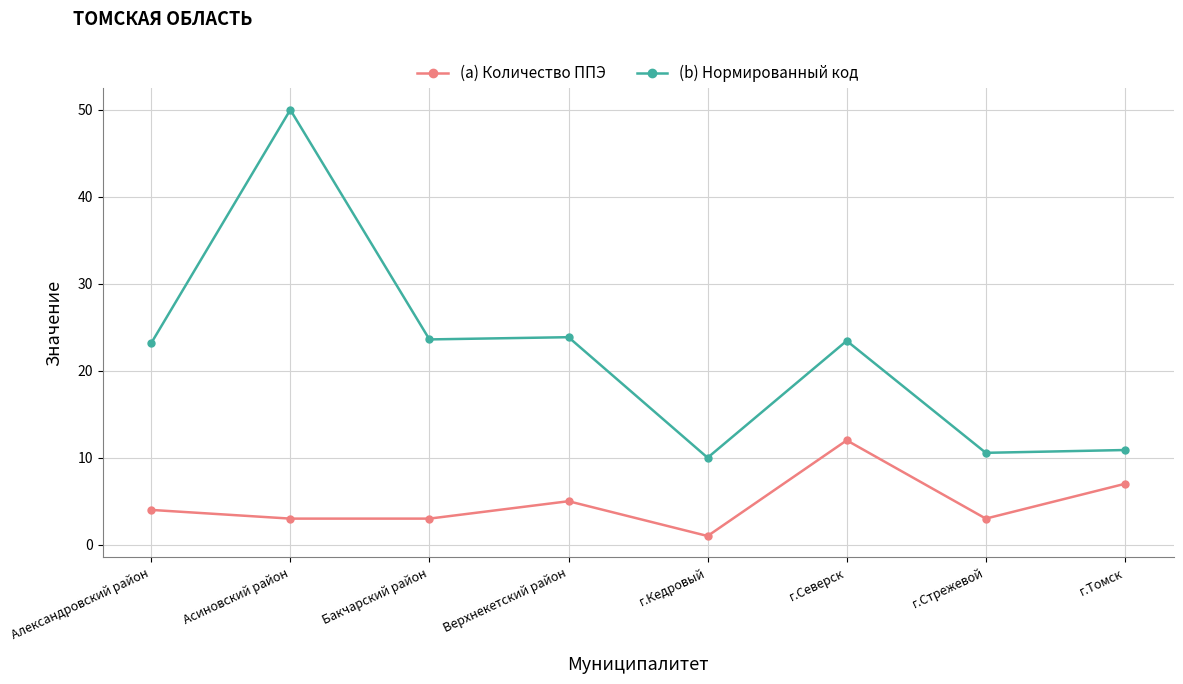

What value does the (b) Нормированный код series have at г.Томск?

10.9